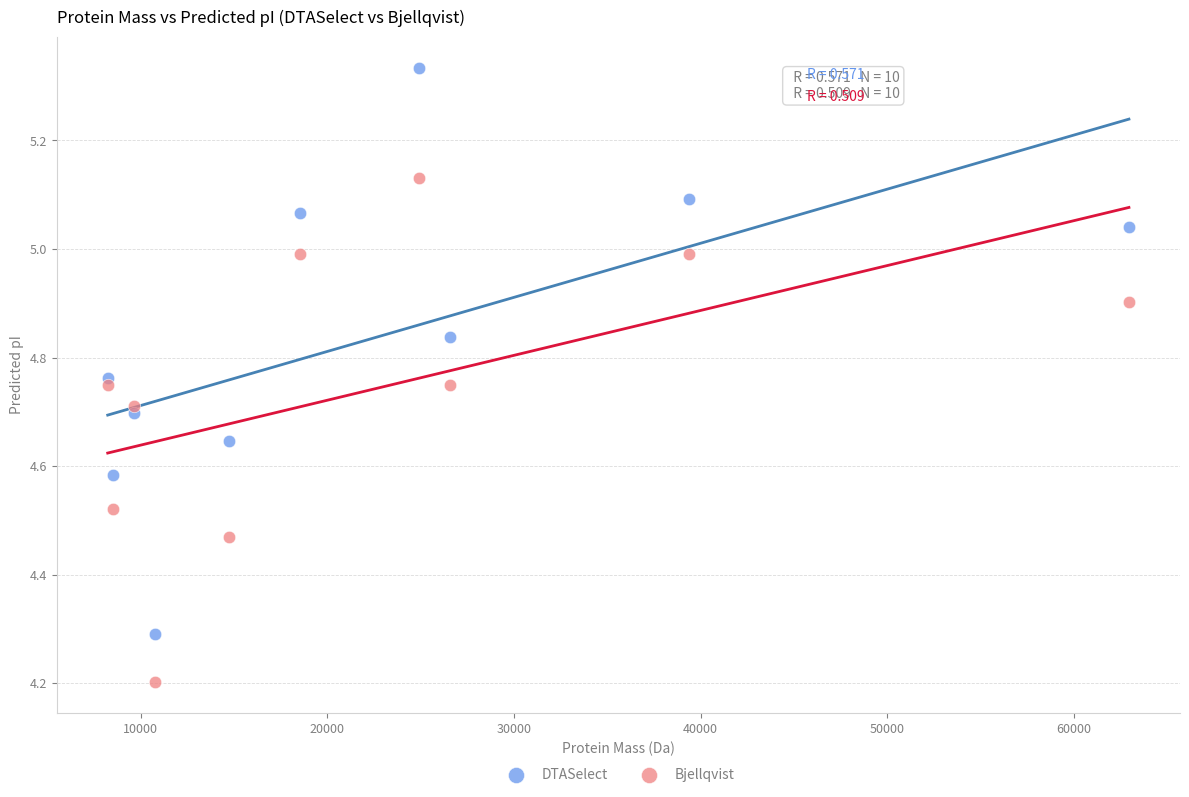

Across all series, what Y value is closest to 4?

4.2